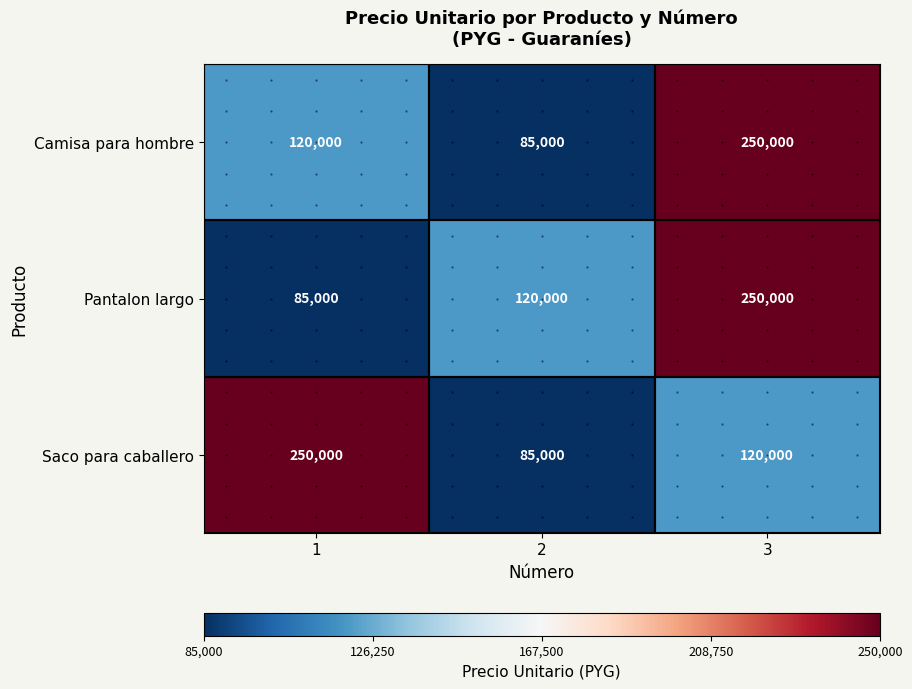

List the labels in order of Pantalon largo value, smallest first.

1, 2, 3